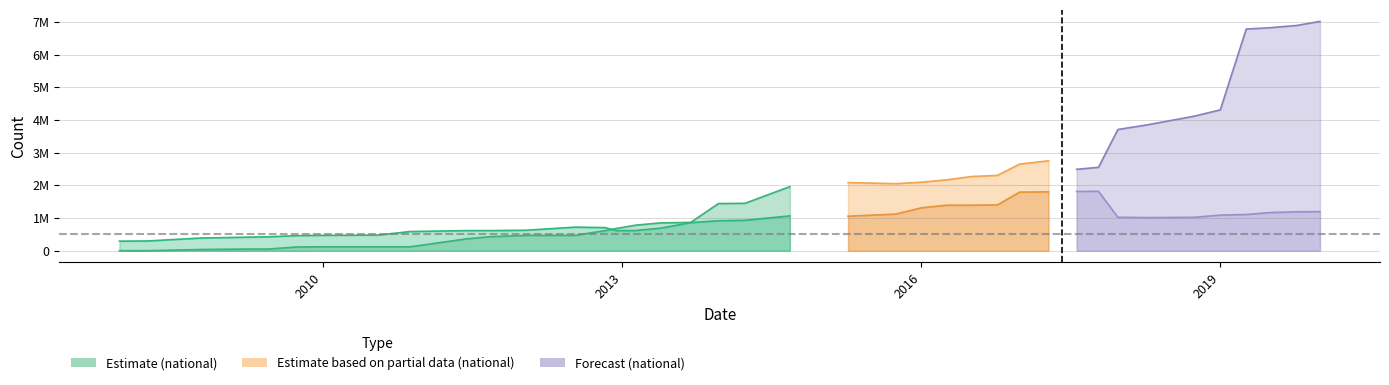

The national series shows 1194248 at 2014-09-08. True or false?

False